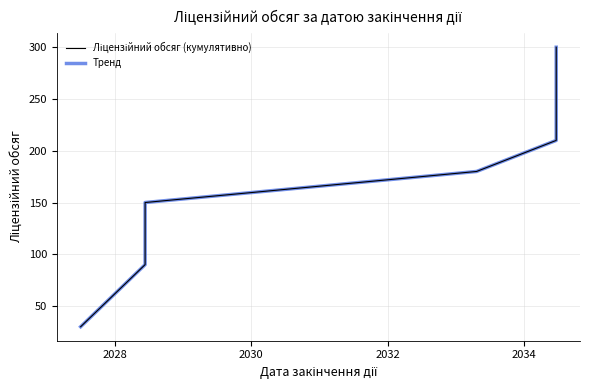

Rank the series by their maximum value, from lowest to highest.

Ліцензійний обсяг (кумулятивно), Тренд